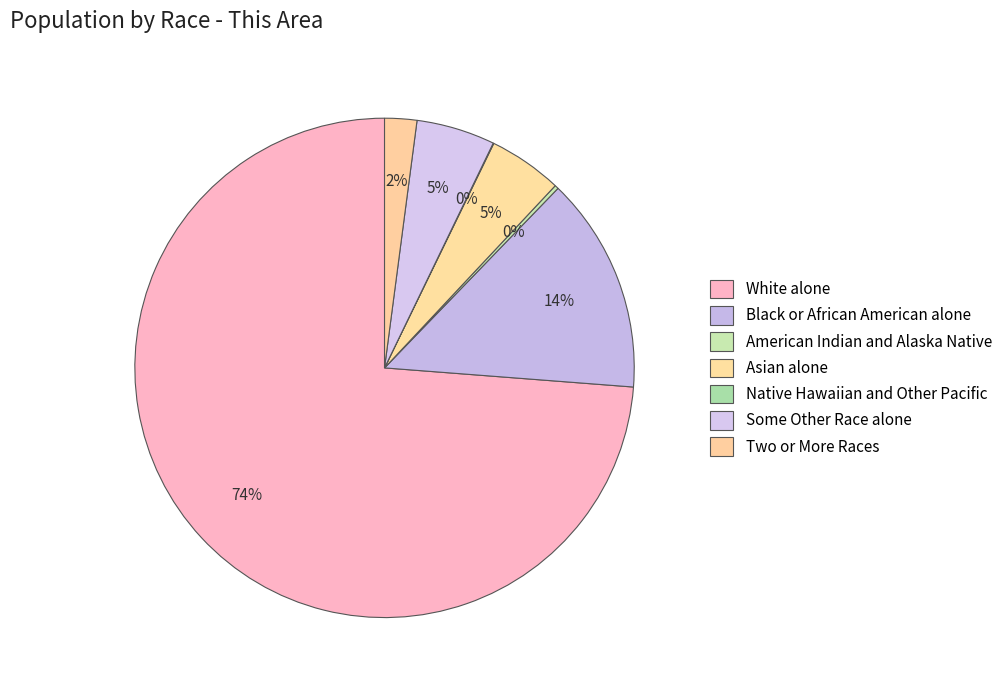

To the nearest percent, what portion does Some Other Race alone represent?

5%